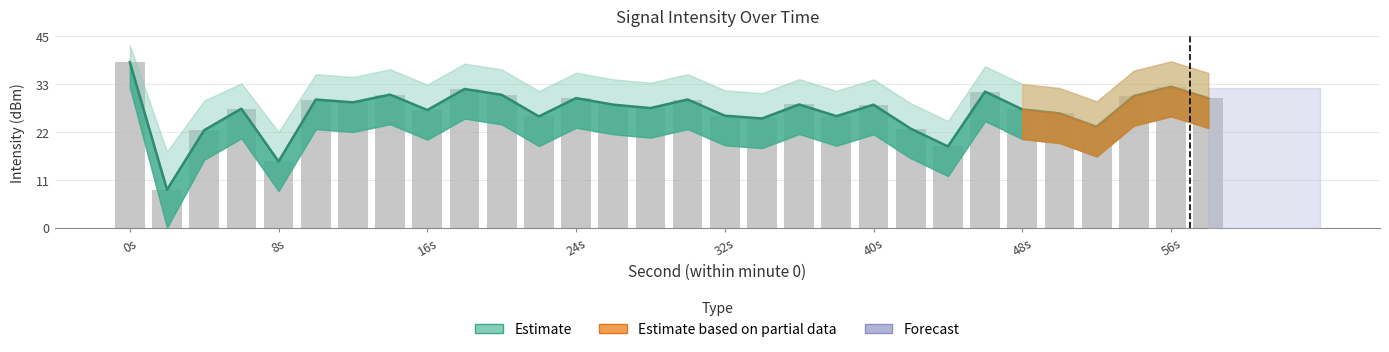

What is the greatest value displayed?

39.2